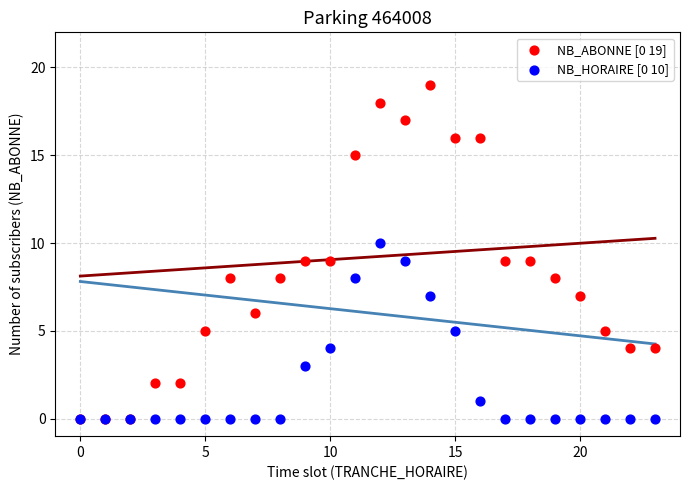

Which series reaches the maximum Y coordinate?

NB_ABONNE [0 19]